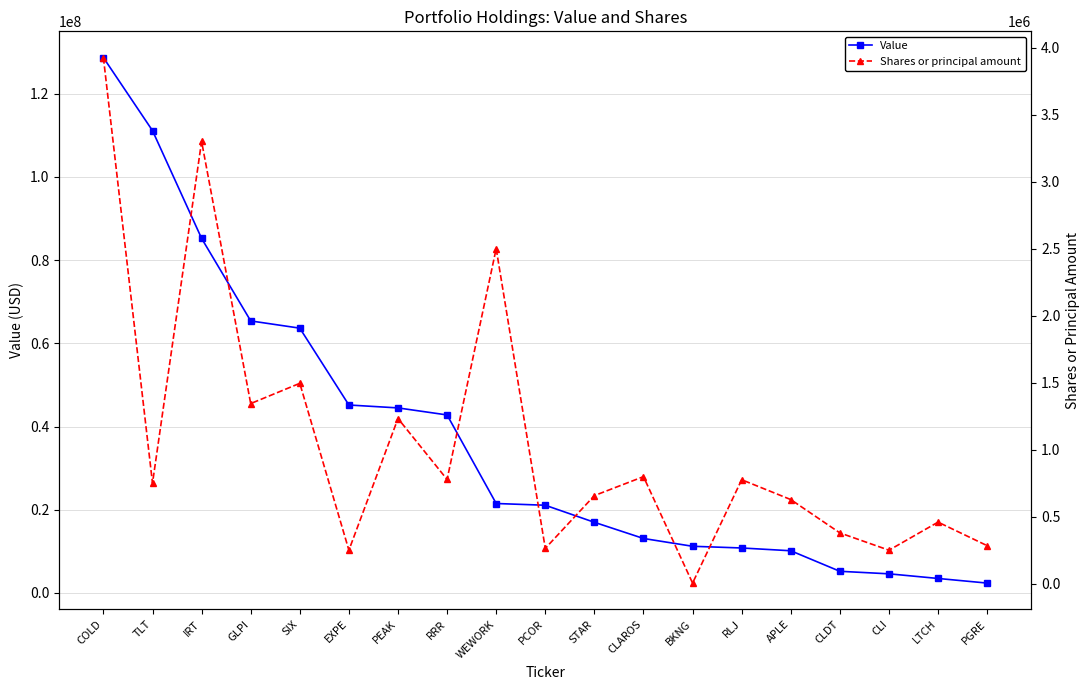

True or false: Value has more than 1 points higher than both neighbors.

False